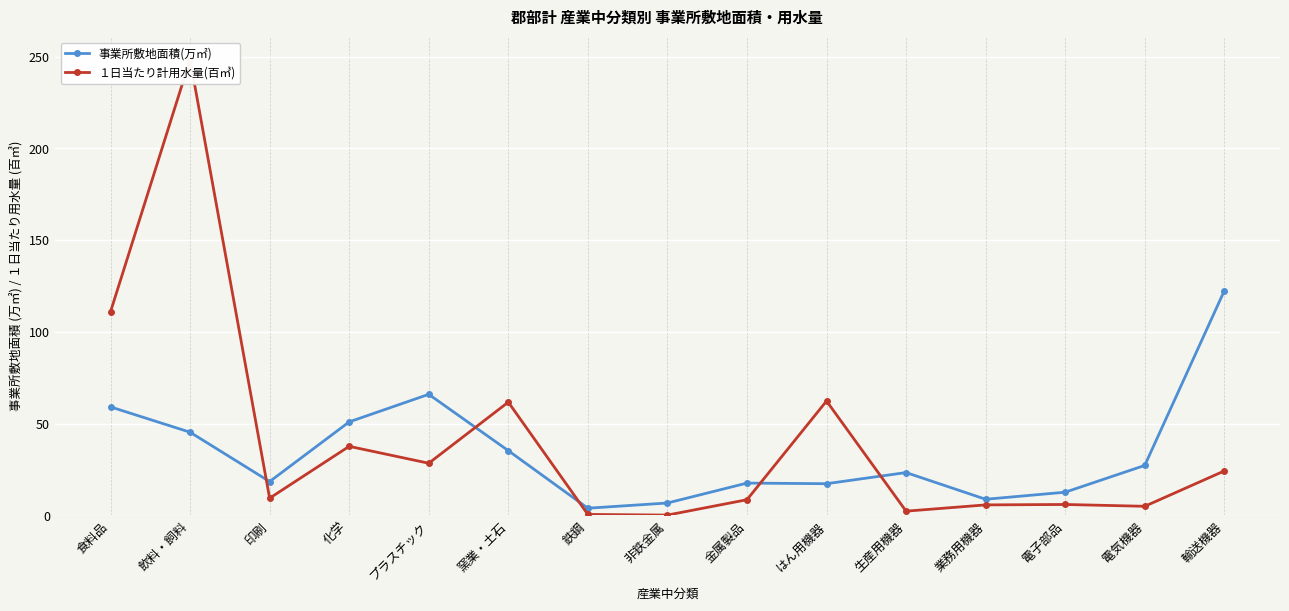

True or false: 事業所敷地面積(万㎡) and １日当たり計用水量(百㎥) intersect in this chart.

True